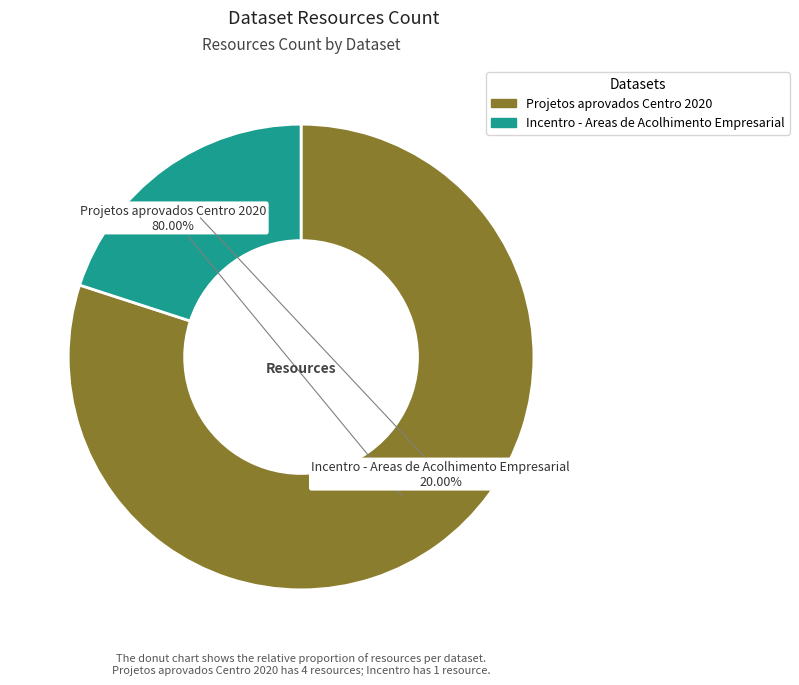

What percentage is NOT represented by Projetos aprovados Centro 2020?

20.0%